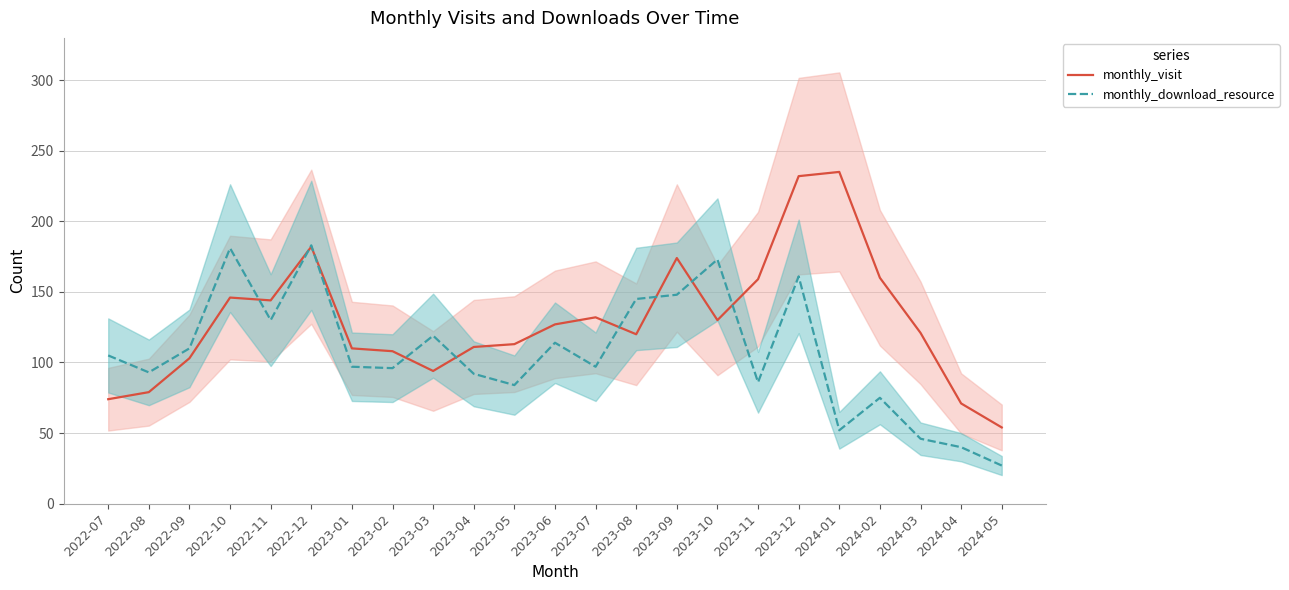

What is the label of the 1st point from the left?

2022-07